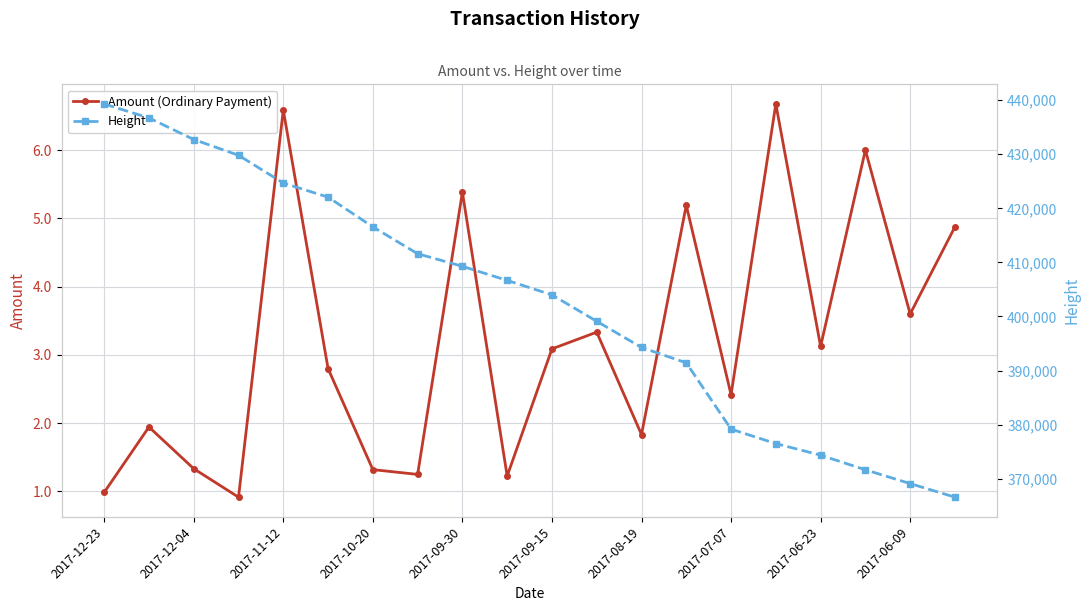

What are all the series names shown in the legend?

Amount (Ordinary Payment), Height